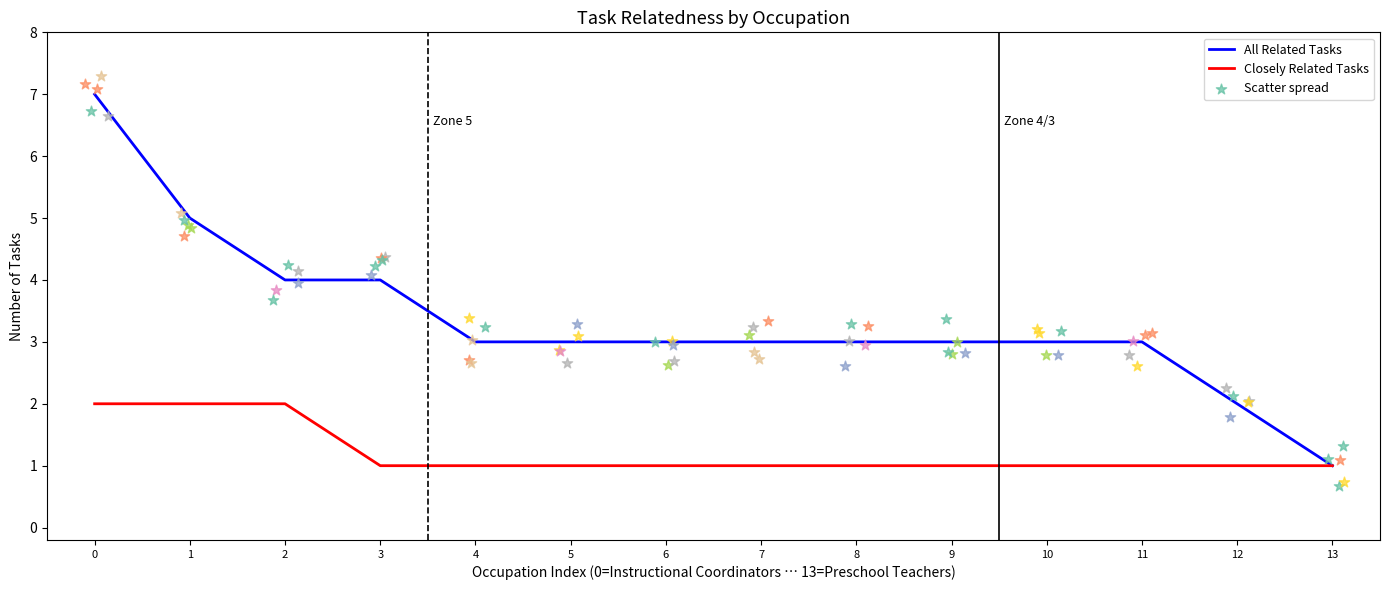

Which series has the largest total across all categories?

All Related Tasks